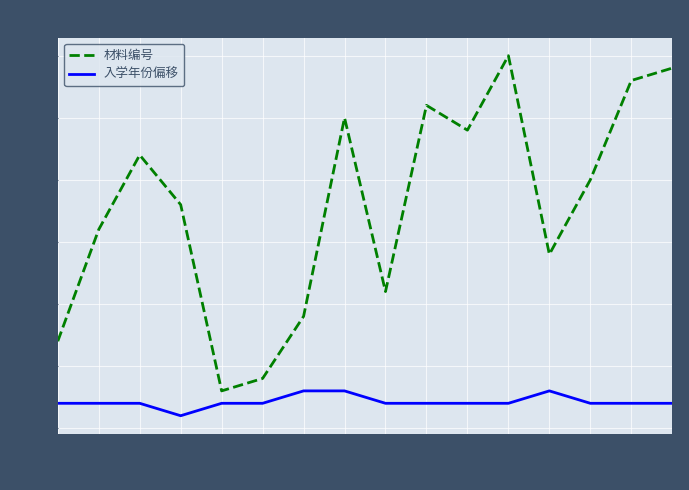

Between 3 and 15, which series saw the biggest shift?

材料编号